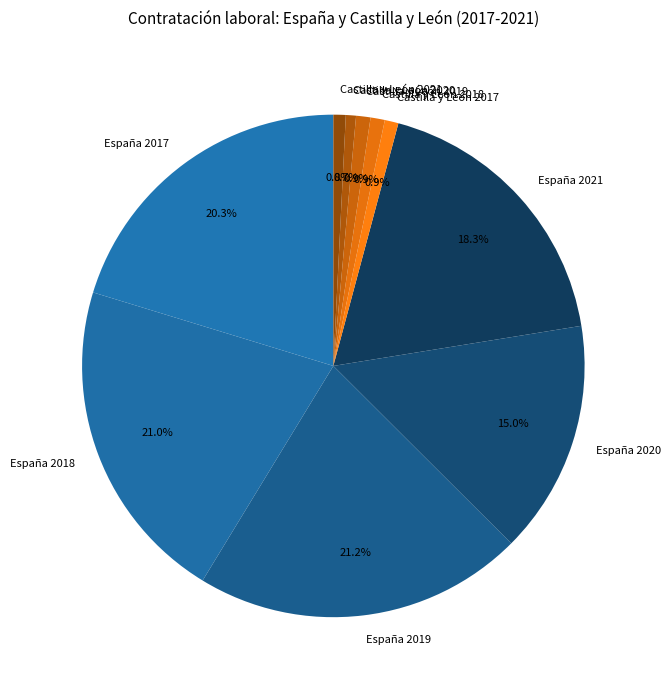

How much of the chart is everything except España 2018?

79.0%